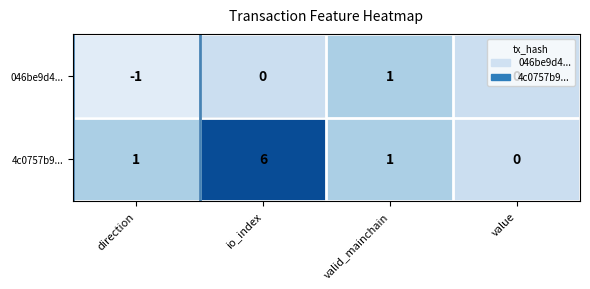

Which series has the largest range (max minus min)?

4c0757b9...